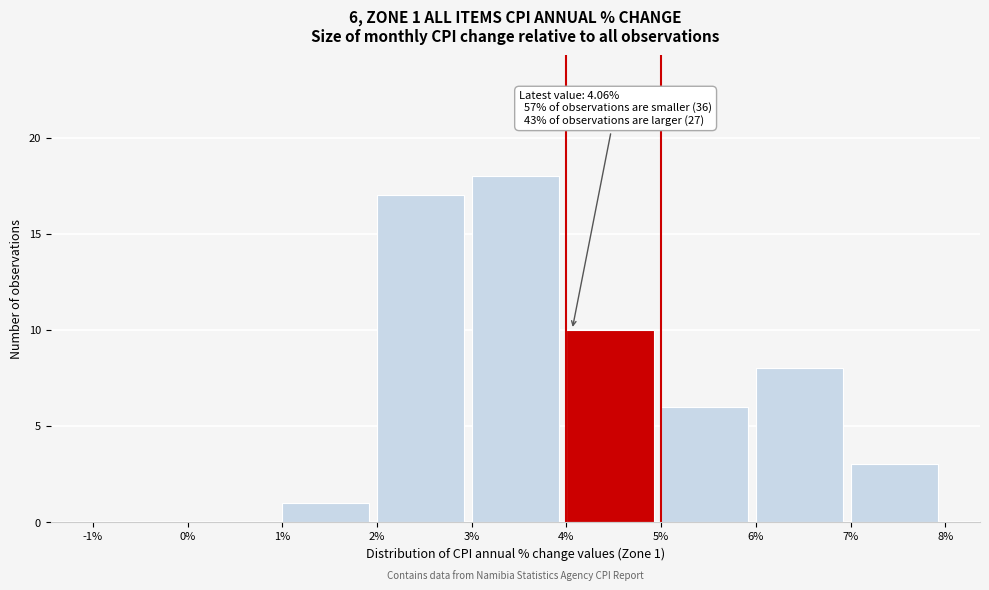

Over which range of the x-axis is the bar tallest?

3% to 4%